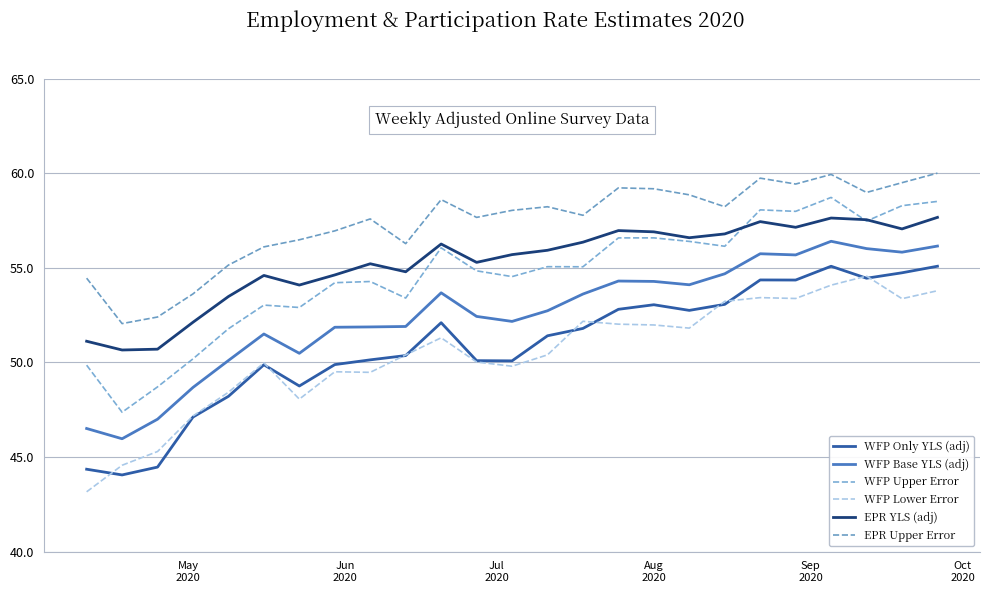

Which series has the largest total across all categories?

EPR Upper Error